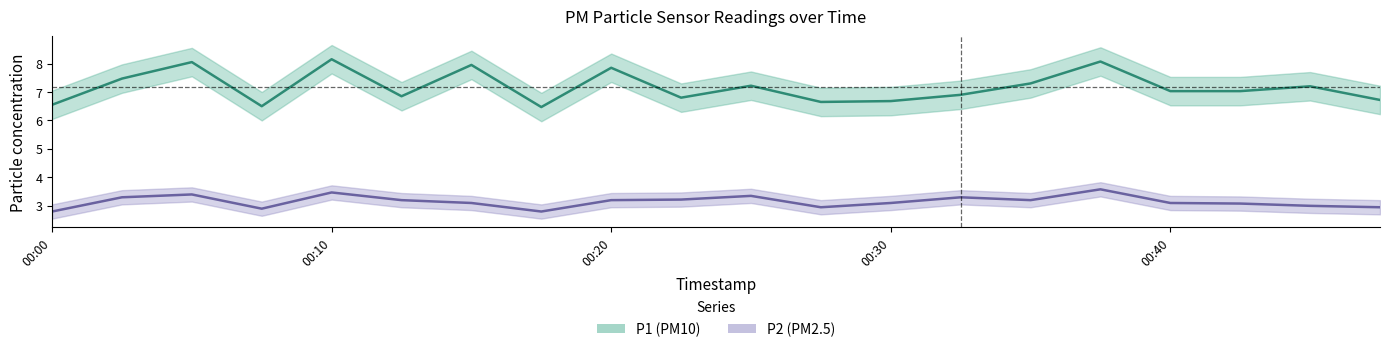

What is the difference between the P2 values at 00:35 and 00:08?

0.3